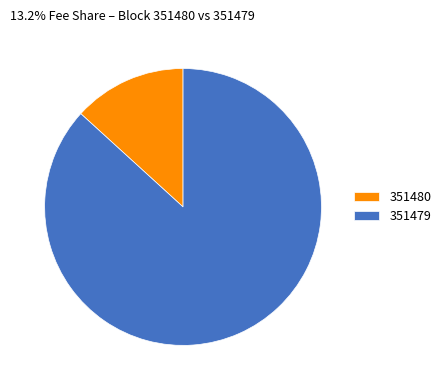

Is there a majority slice in this chart?

Yes